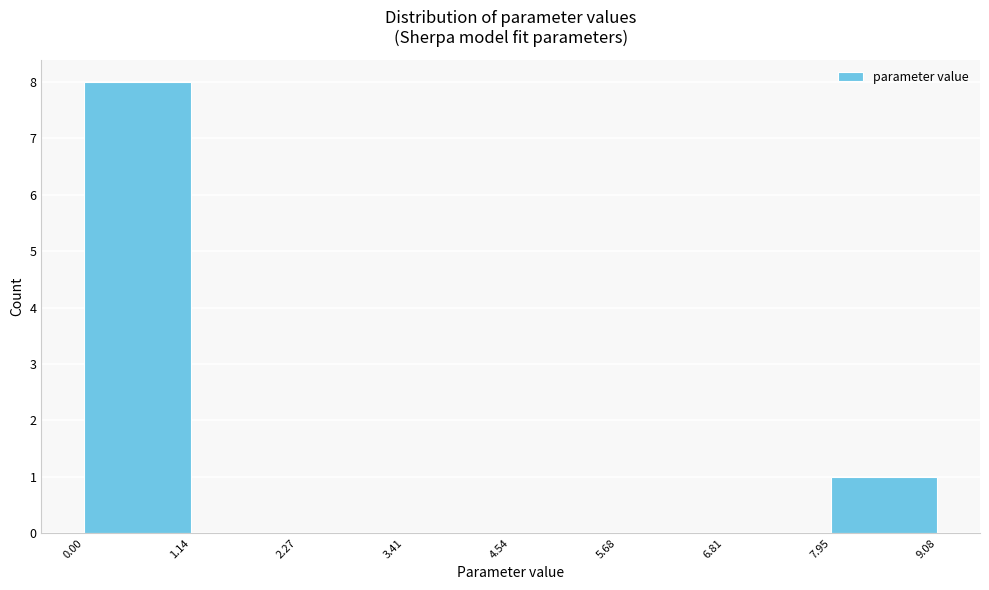

Reading left to right, transcribe this chart: for each bar, give the range it covers on the x-axis and its height. The values are not printed on the chart, so give them approximately, as read against the axis.

0.00 to 1.14: 8
1.14 to 2.27: 0
2.27 to 3.41: 0
3.41 to 4.54: 0
4.54 to 5.68: 0
5.68 to 6.81: 0
6.81 to 7.95: 0
7.95 to 9.08: 1